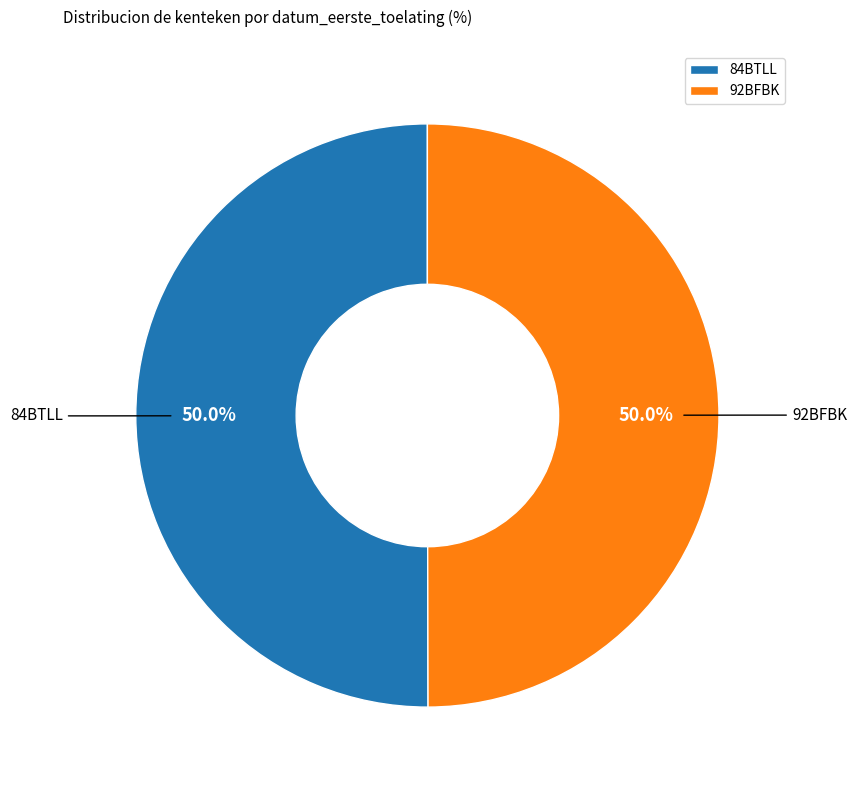

What is the ratio of the value at 84BTLL to the value at 92BFBK?

1.0